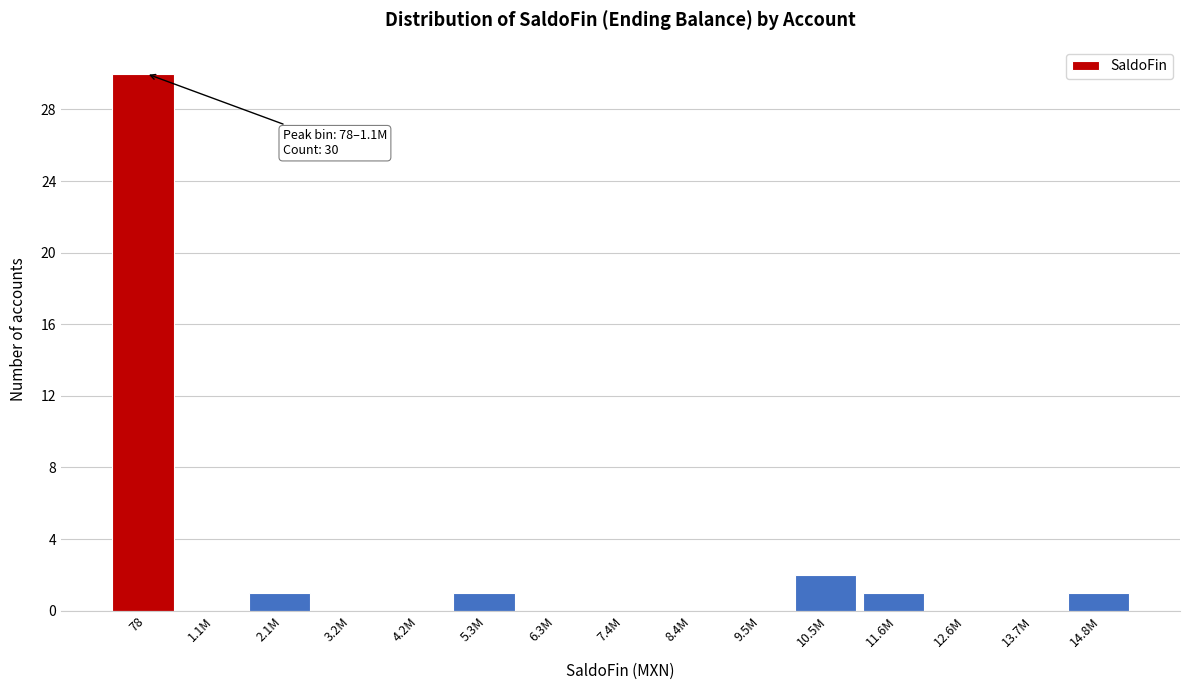

Reading right to left, transcribe all the data shown in this chart.

14.8M=1	13.7M=0	12.6M=0	11.6M=1	10.5M=2	9.5M=0	8.4M=0	7.4M=0	6.3M=0	5.3M=1	4.2M=0	3.2M=0	2.1M=1	1.1M=0	78=30